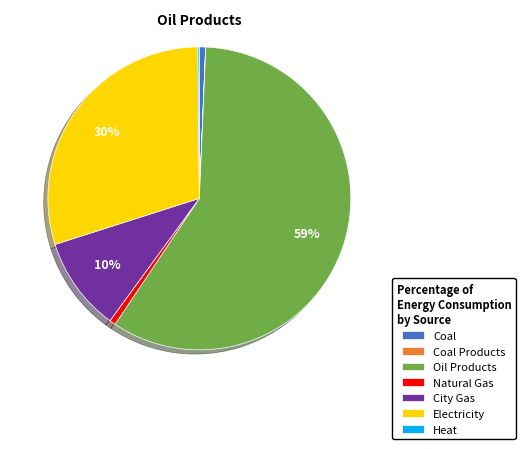

Which category has the biggest portion of the pie?

Oil Products